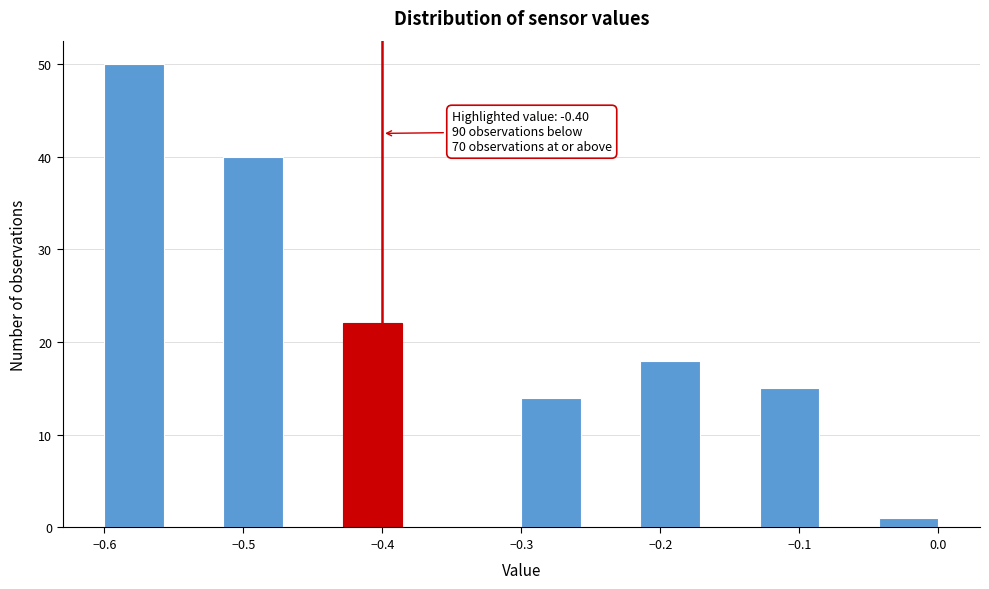

Over which range of the x-axis is the bar tallest?

-0.60 to -0.56